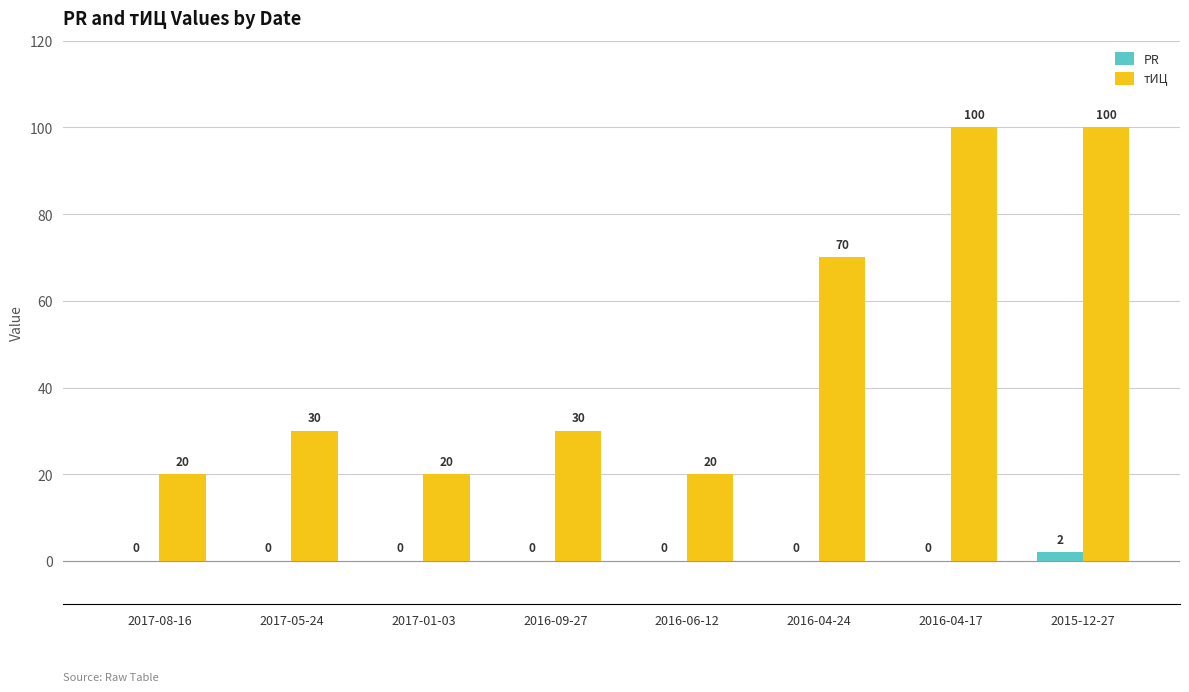

Between 2017-08-16 and 2015-12-27, which series saw the biggest shift?

тИЦ